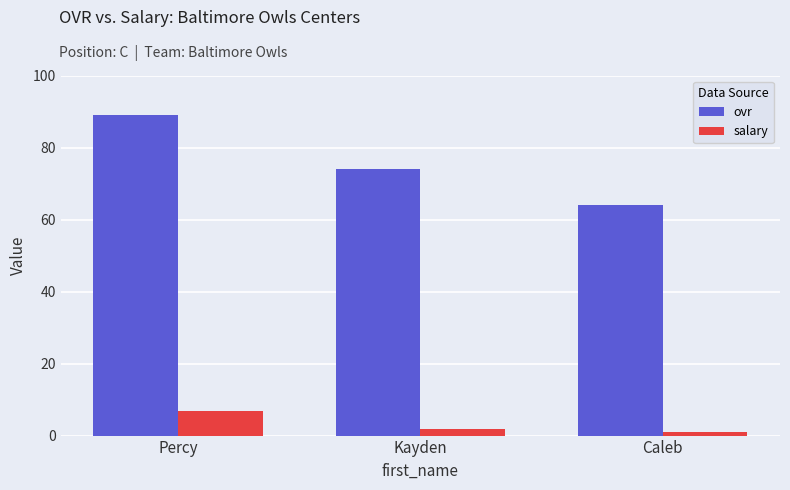

What is the value of the ovr bar at the 1st from the left?

89.0